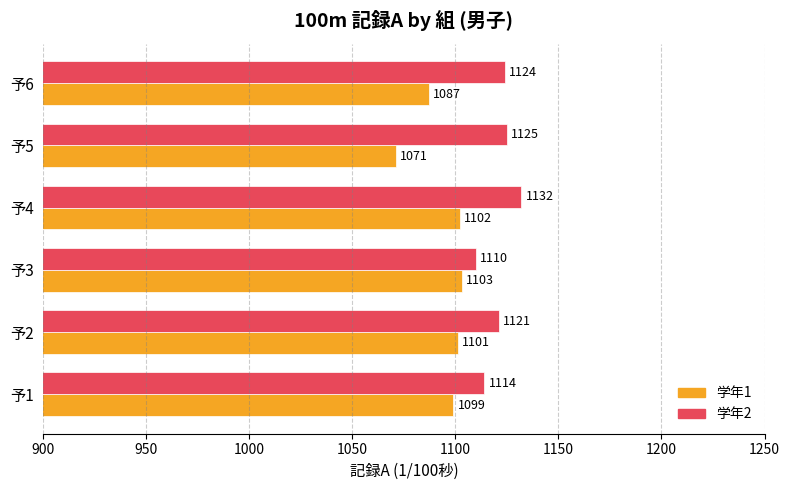

Count the number of categories in the chart.

6